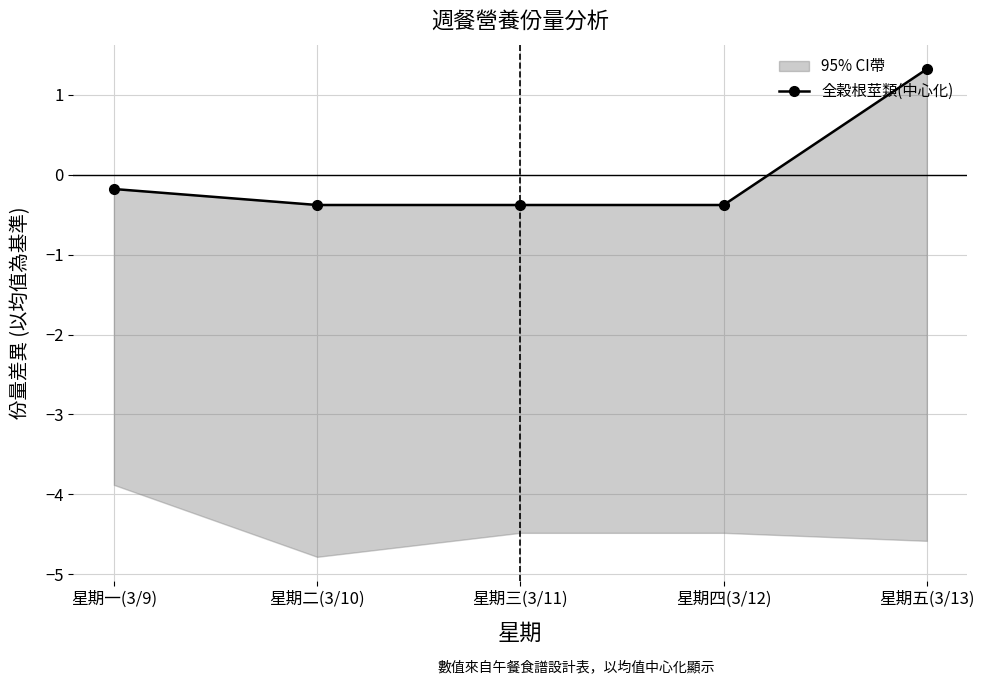

At which category does the chart reach its peak across all series?

星期五(3/13)